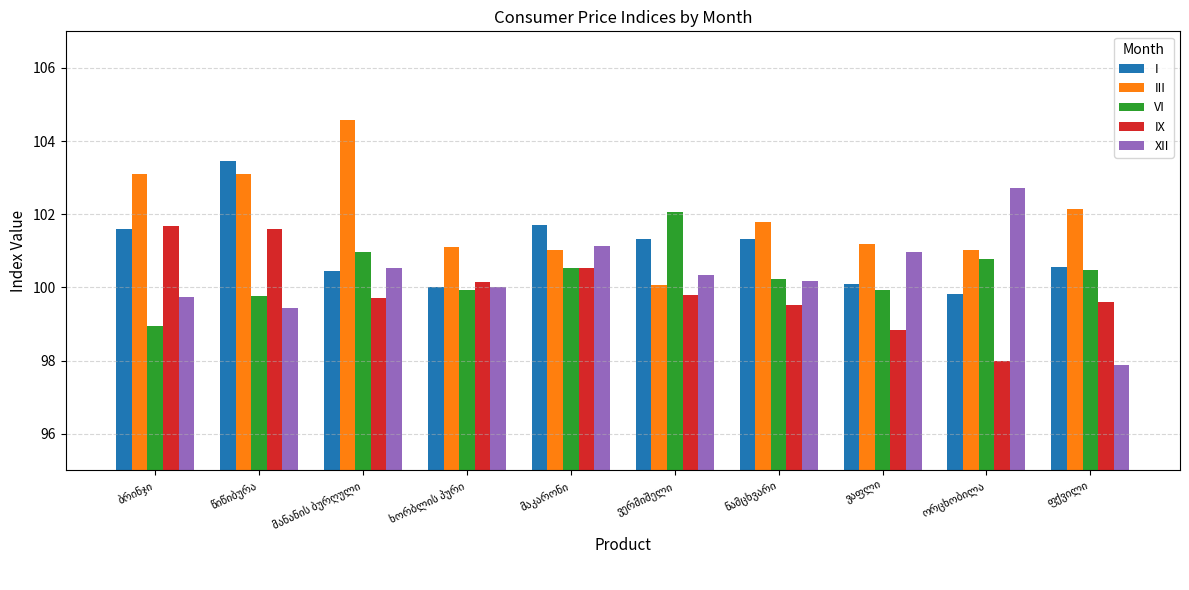

What is the minimum value for VI?

98.9